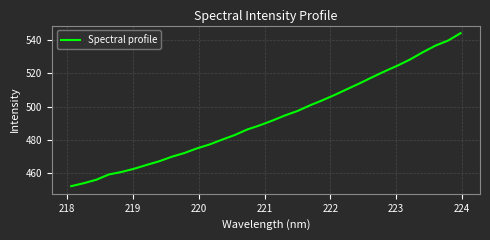

What is the smallest value displayed?

452.2